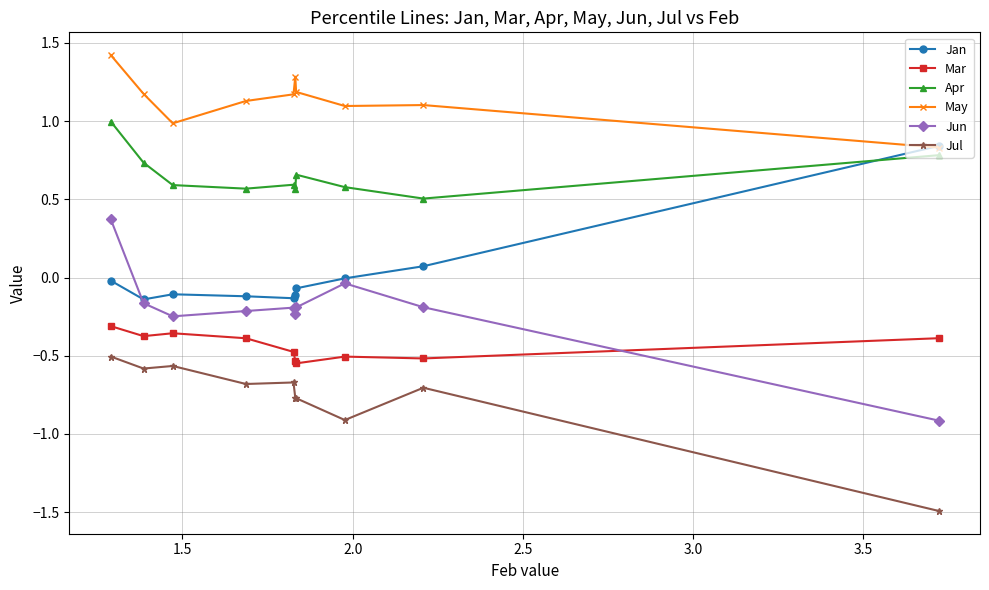

What is the value of the May point at the 9th from the left?

1.1